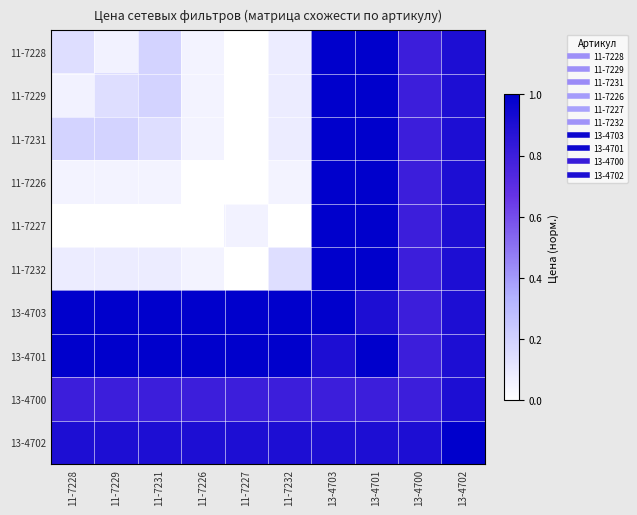

At how many categories does at least one series exceed 0?

10